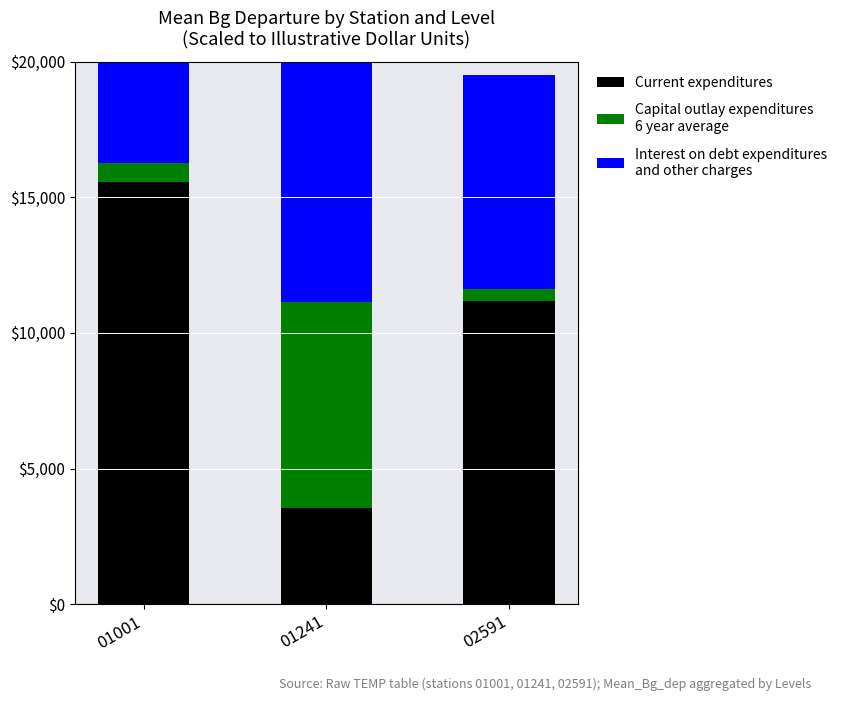

Which series has the widest spread of values?

Current expenditures